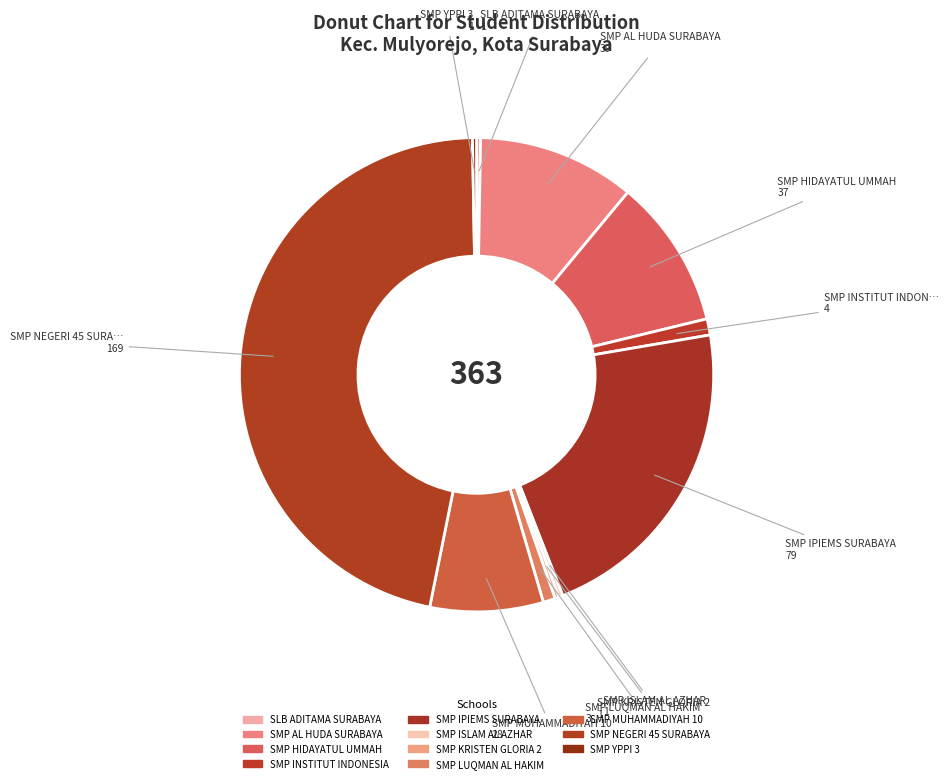

To the nearest percent, what is the average slice percentage?

9%